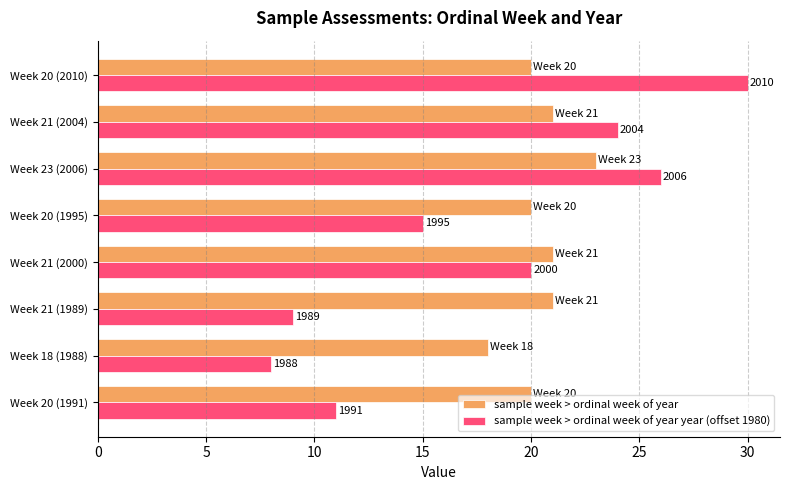

What are all the series names shown in the legend?

sample week > ordinal week of year, sample week > ordinal week of year year (offset 1980)